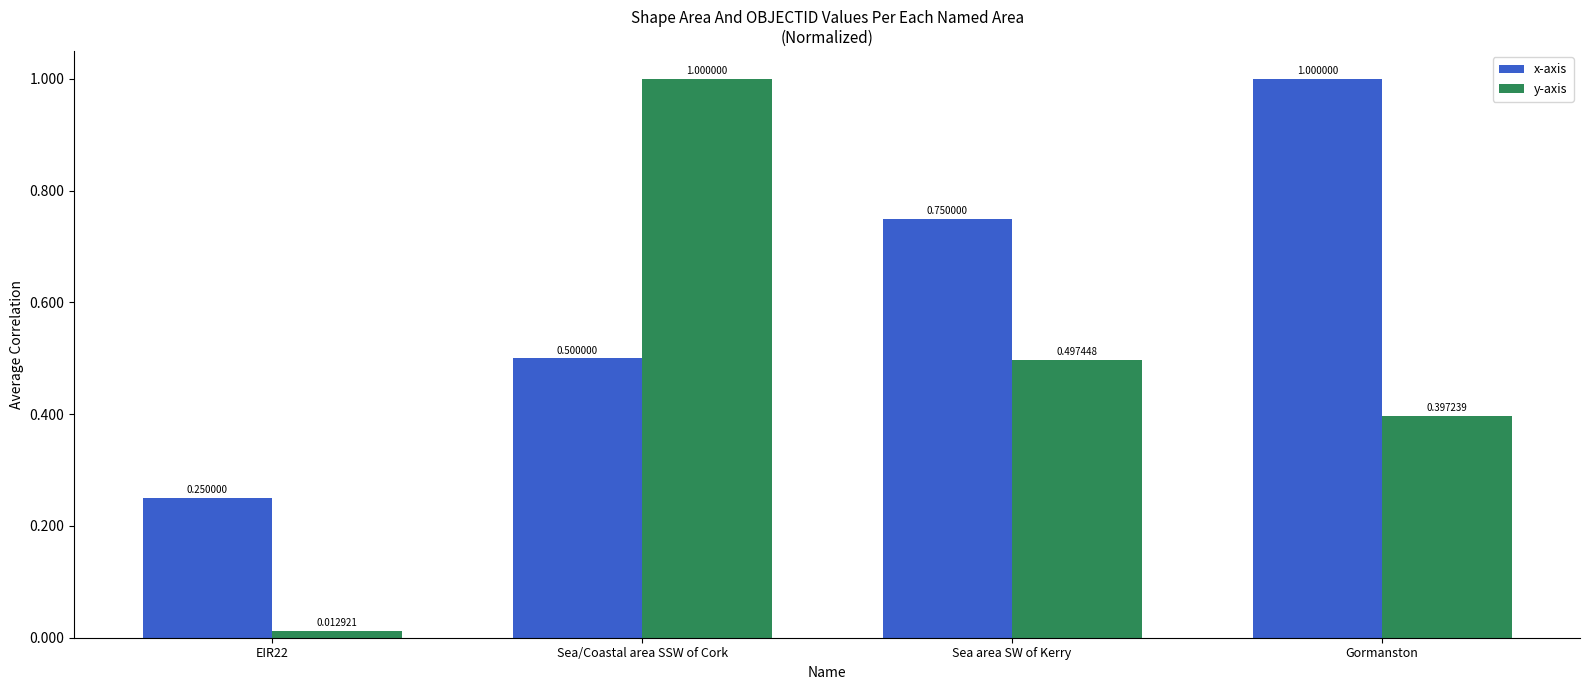

What are all the series names shown in the legend?

x-axis, y-axis